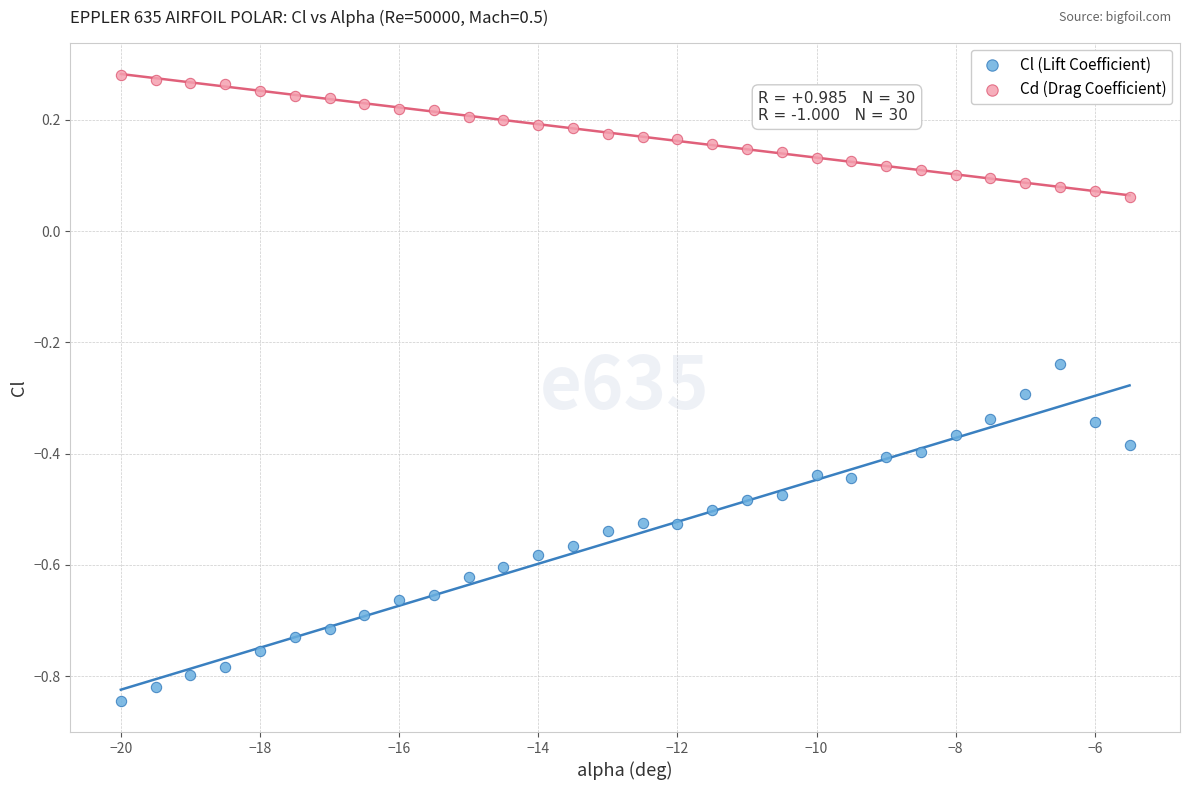

Across all data points, what is the range of X values (max minus min)?

14.5